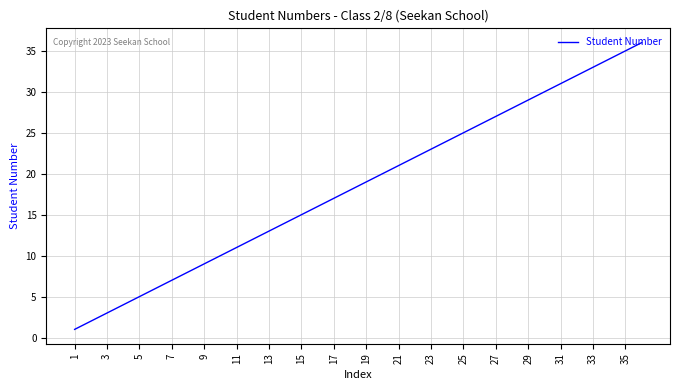

What is the smallest value displayed?

1